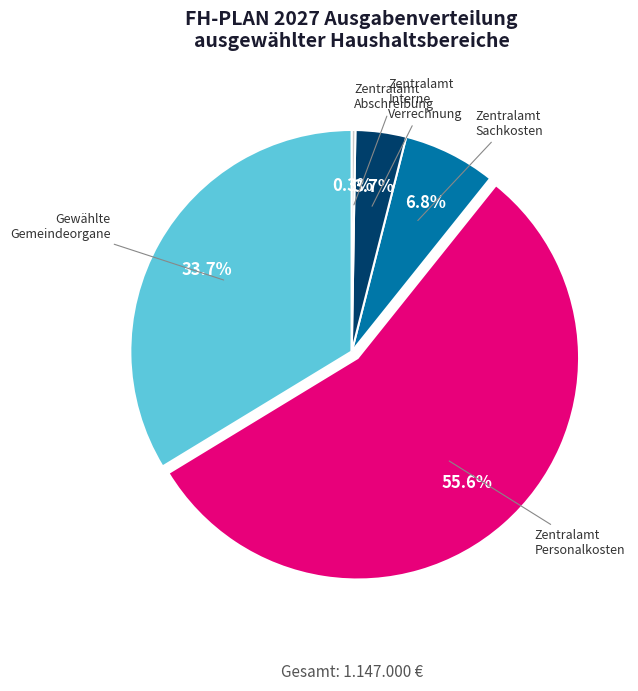

Between Zentralamt Sachkosten and Gewählte Gemeindeorgane, which is larger?

Gewählte Gemeindeorgane